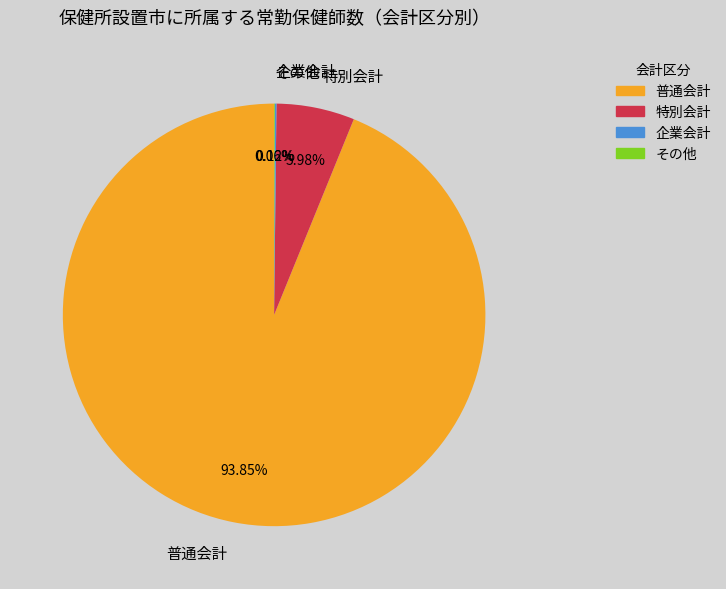

Which slice represents more than half of the pie?

普通会計